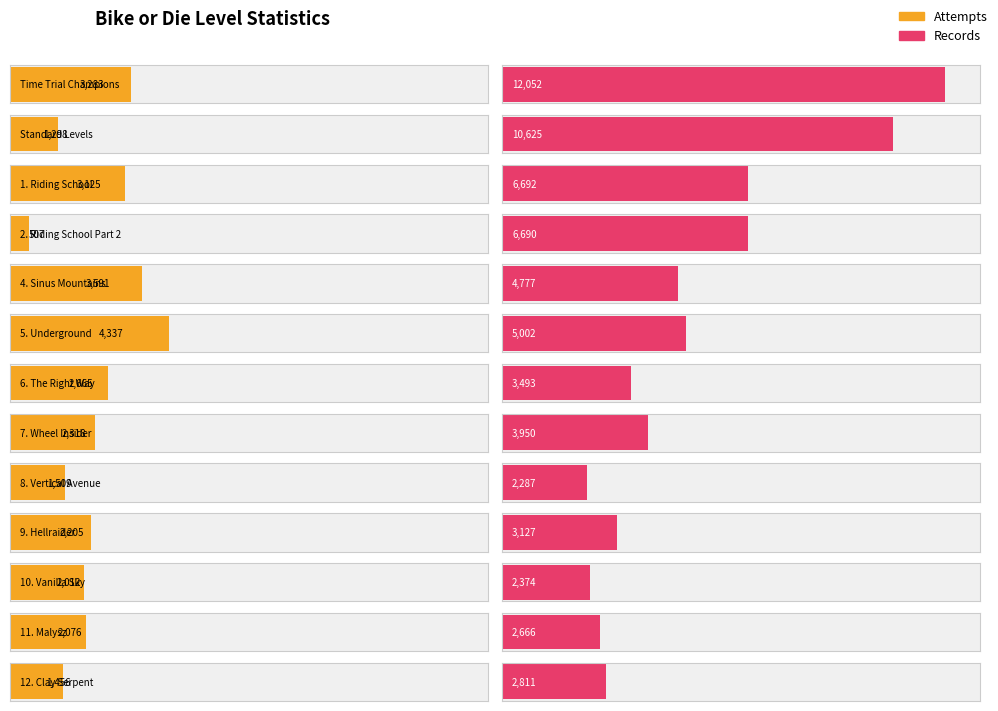

What is the difference between the maximum and minimum values in the Records series?

9765